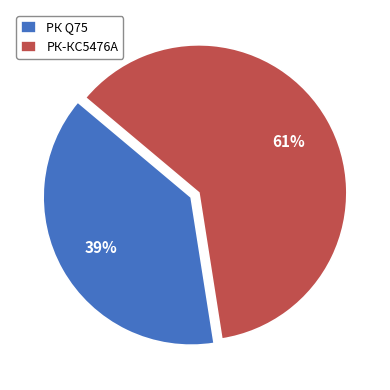

How many slices are in this pie chart?

2